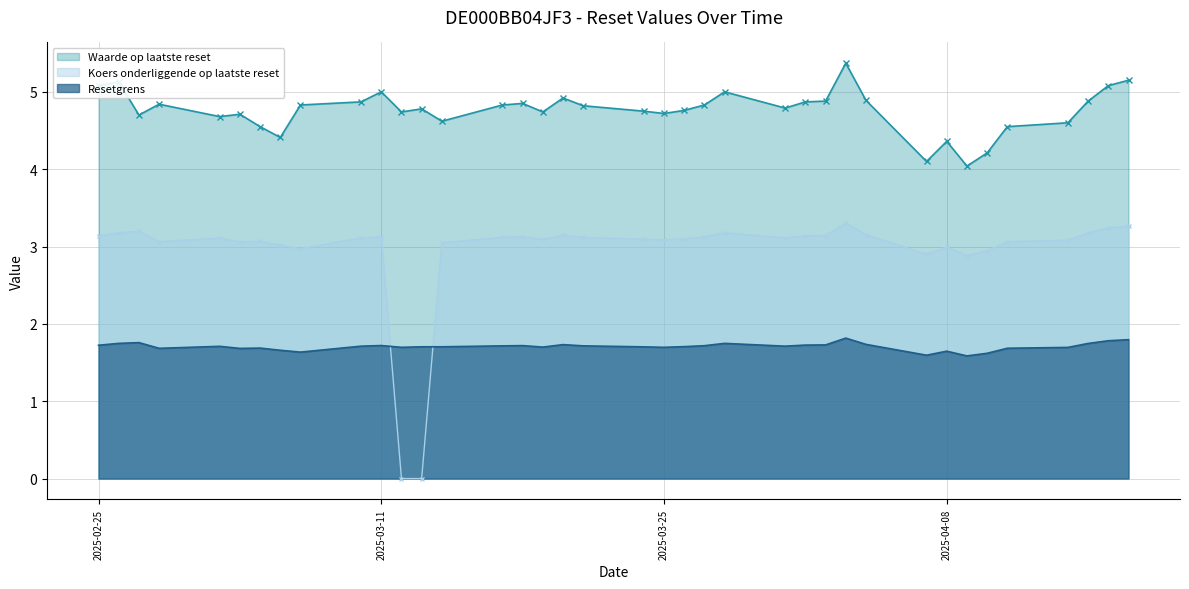

What are all the series names shown in the legend?

Waarde op laatste reset, Koers onderliggende op laatste reset, Resetgrens